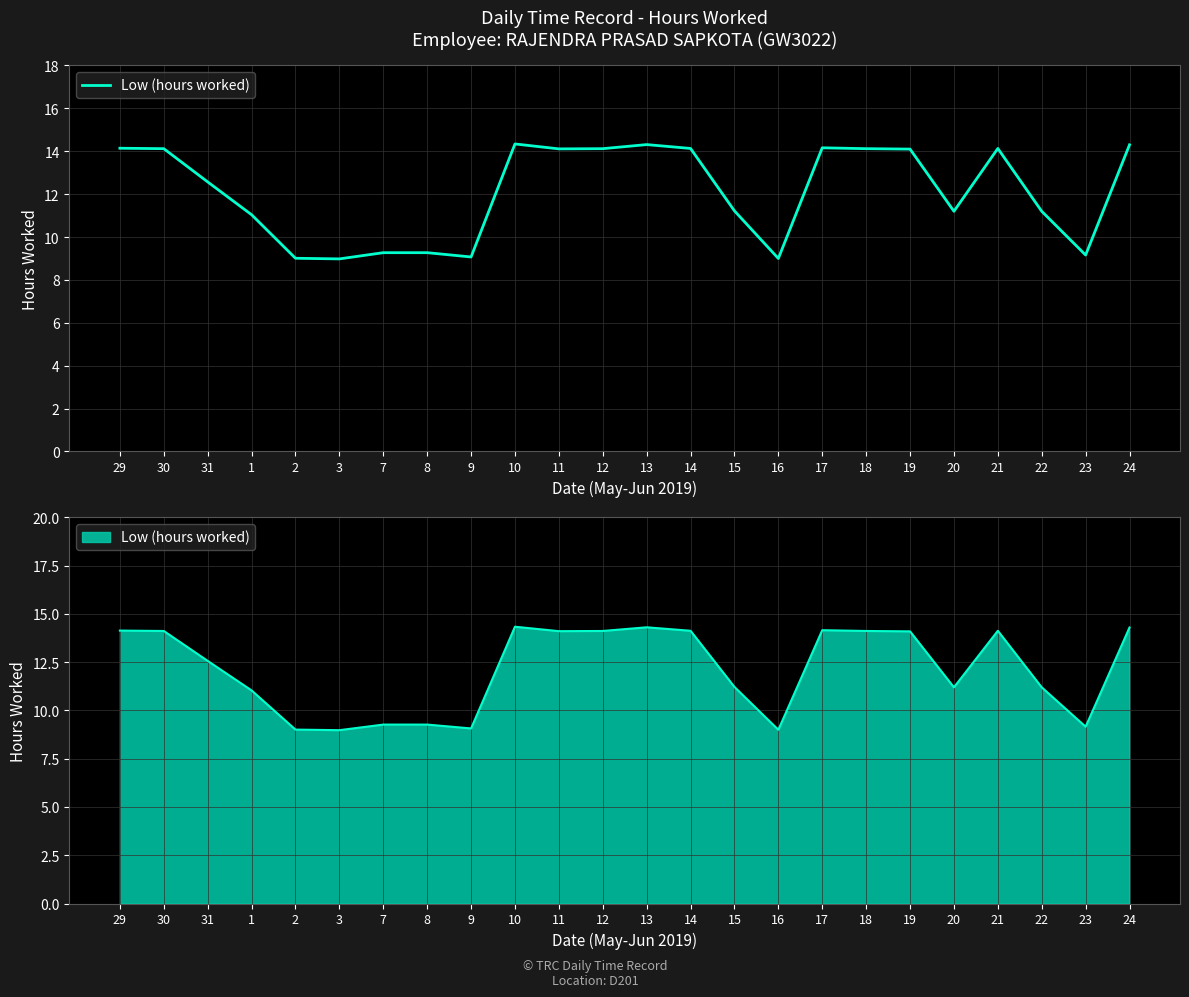

At which category does the data reach its first local peak?

10